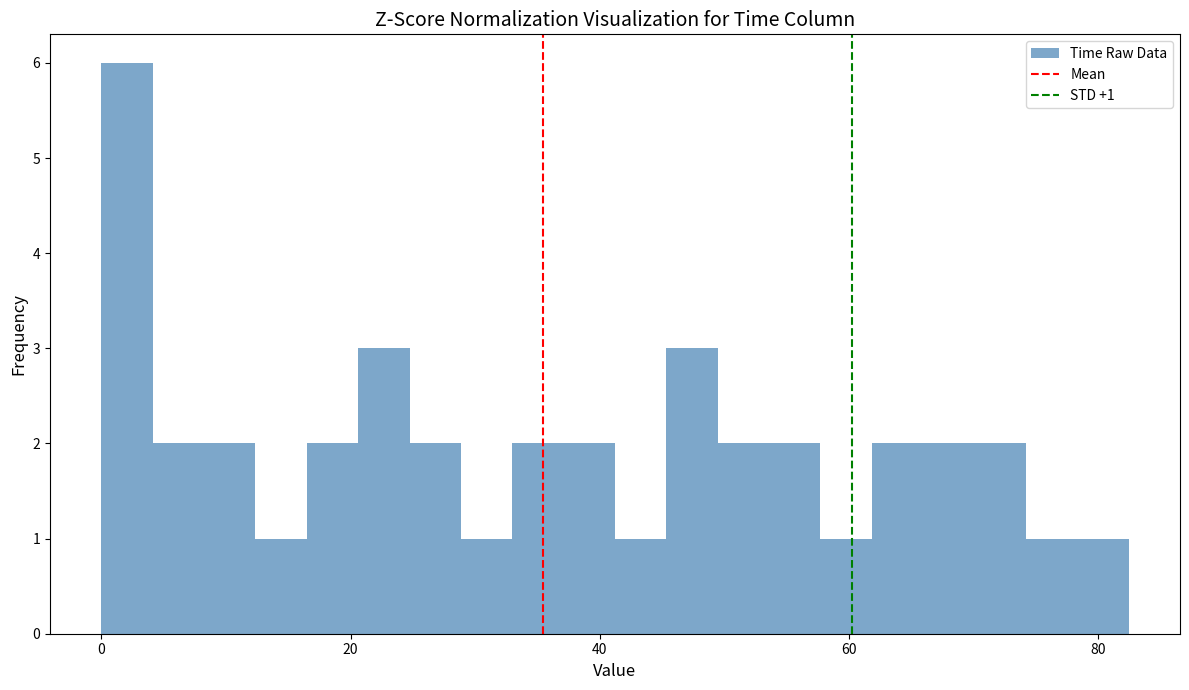

Read against the x-axis, roughly where is the centre of the tallest bar?

2